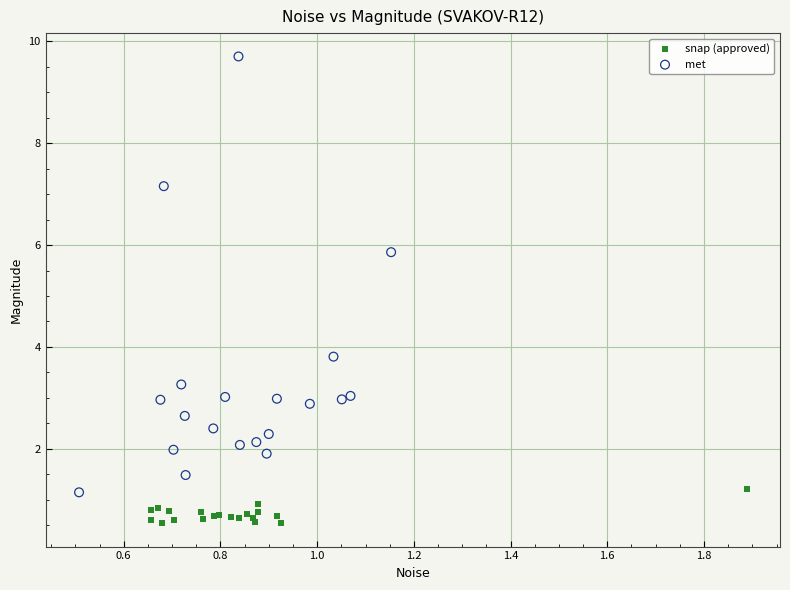

Which series contains the lowest Y value?

snap (approved)